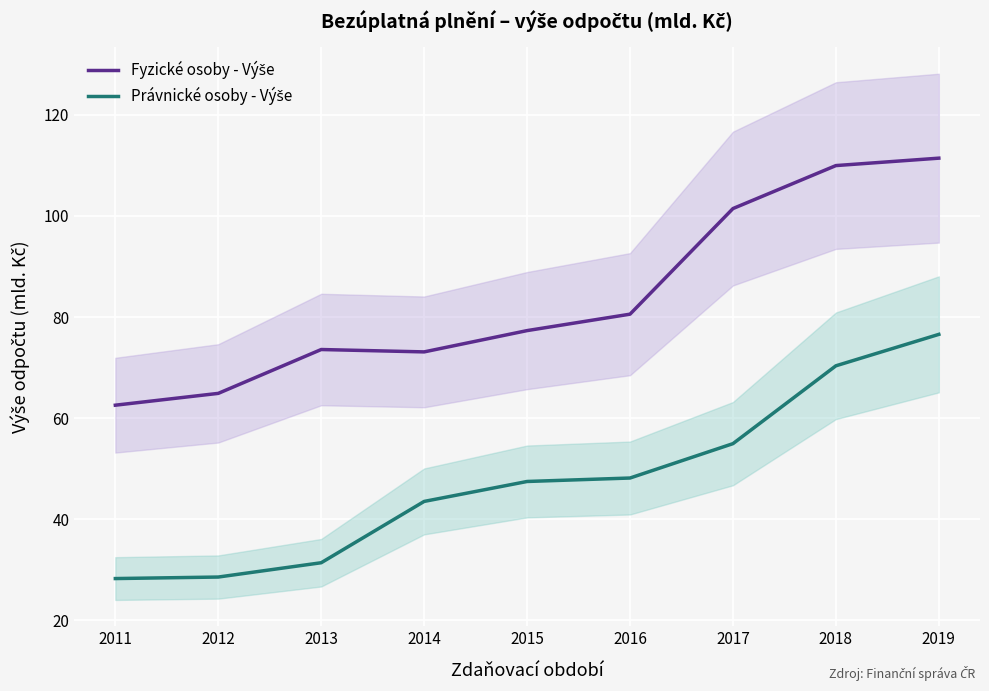

Rank the series by their maximum value, from lowest to highest.

Právnické osoby - Výše, Fyzické osoby - Výše